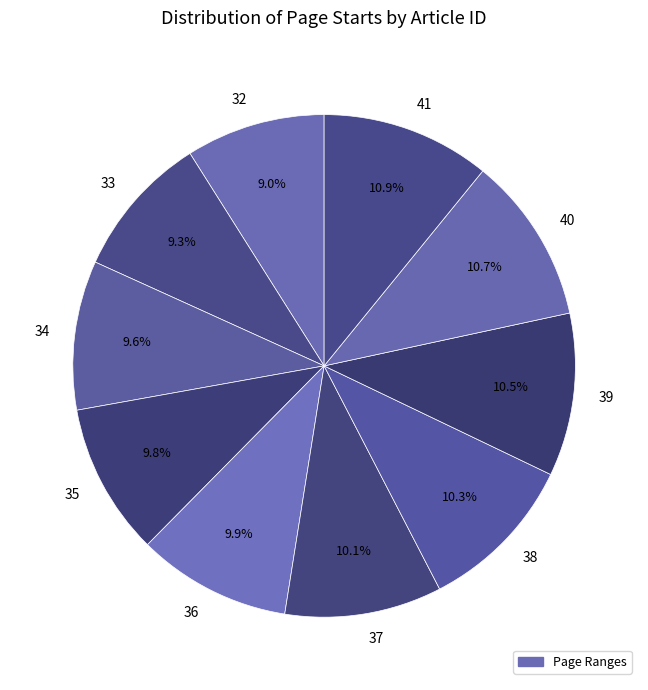

Do 38 and 32 together represent more than half of the pie?

No